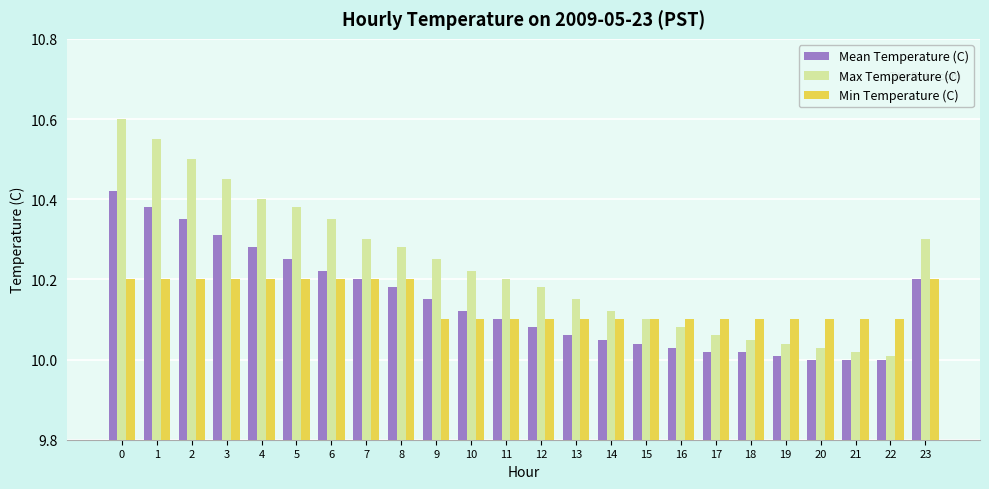

At which label is Max Temperature (C) closest to 10?

22